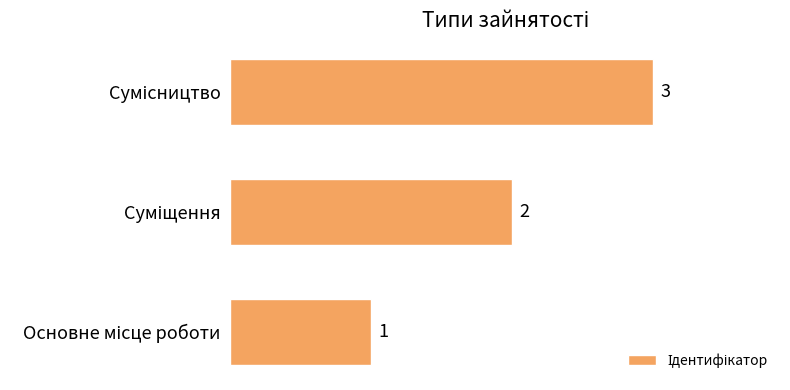

How many values are between 1 and 3?

3